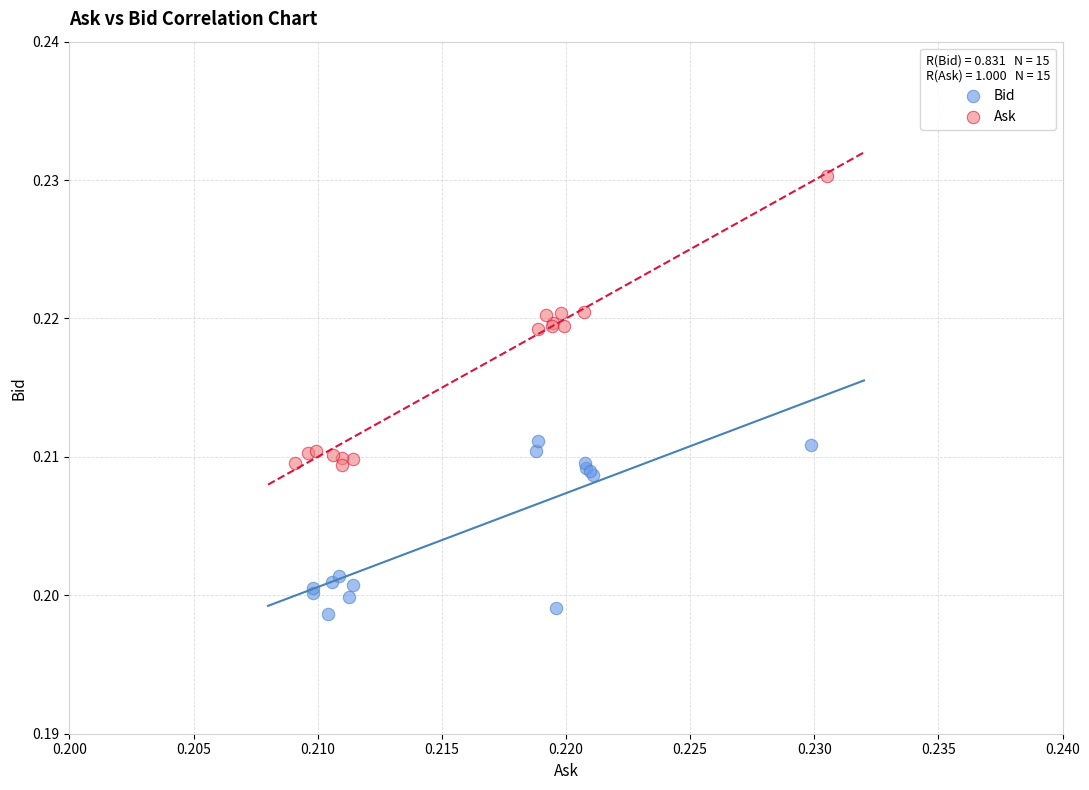

What are all the series names shown in the legend?

Bid, Ask